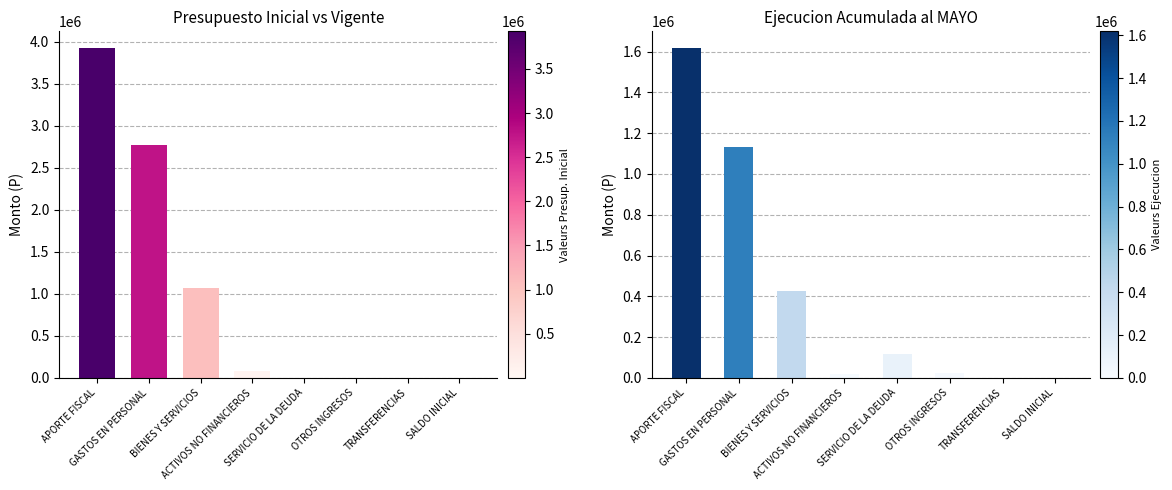

Reading left to right, list all the values displayed in this chart.

Presupuesto Inicial: 3924853	2765619	1071895	87339	20	10	10	10
Presupuesto Vigente: 3924853	2765619	1071895	87339	20	10	10	10
Ejecucion Acumulada al MAYO: 1618640	1131332	424115	17344	115922	21753	0	0